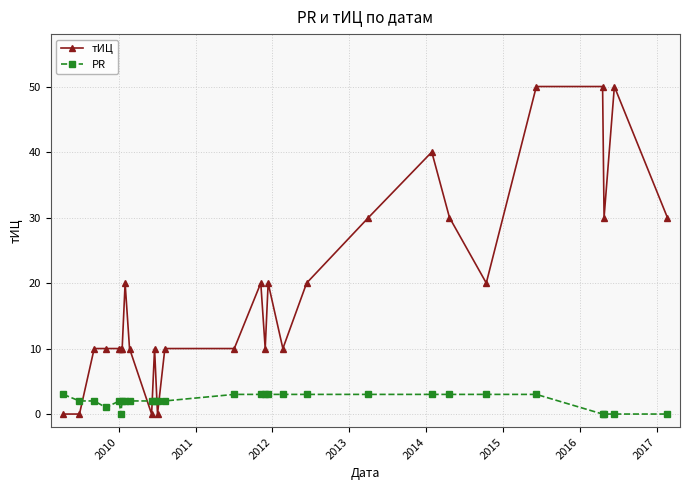

What is the maximum value shown in the chart?

50